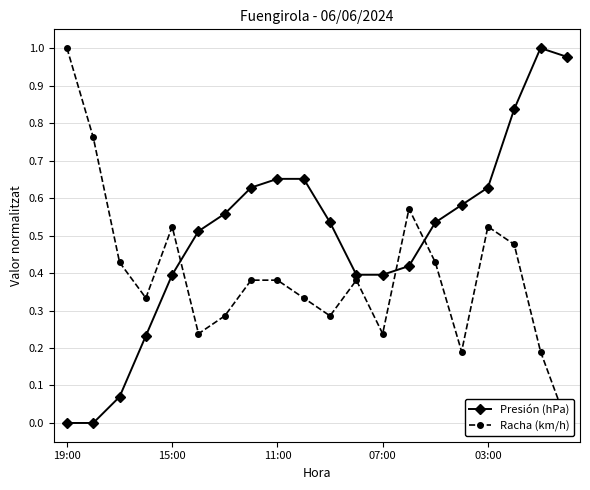

True or false: Presión (hPa) has more than 0 interior local peaks.

True